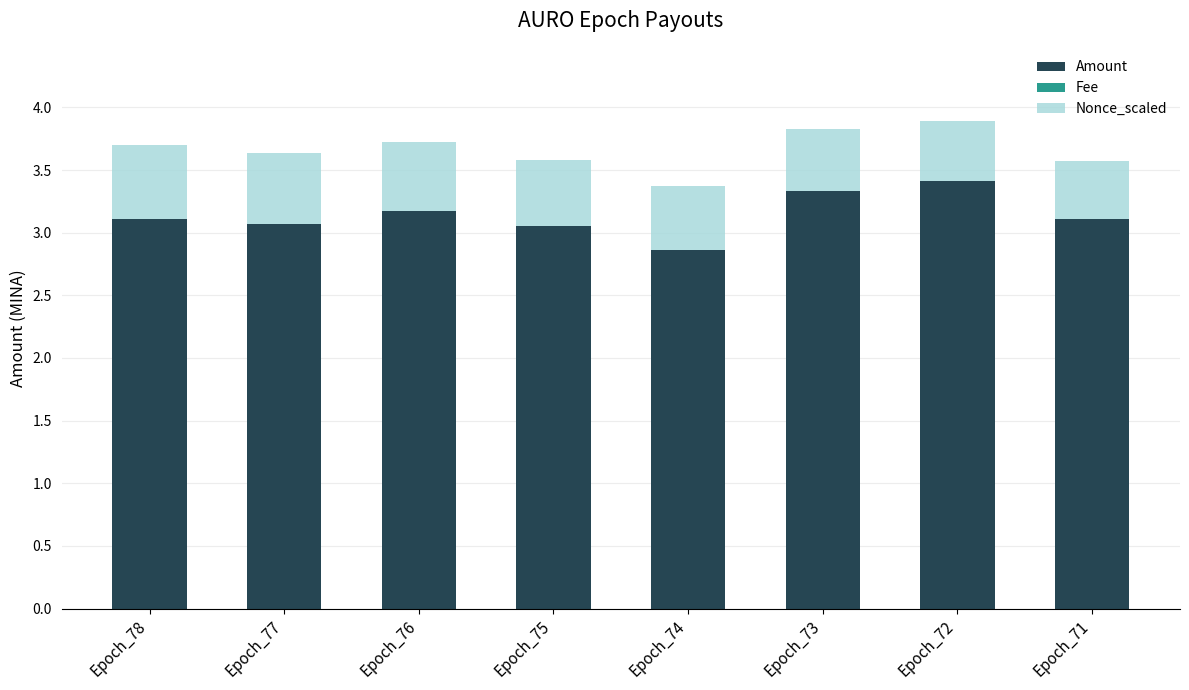

The value of Amount at Epoch_78 is 3.1. True or false?

True